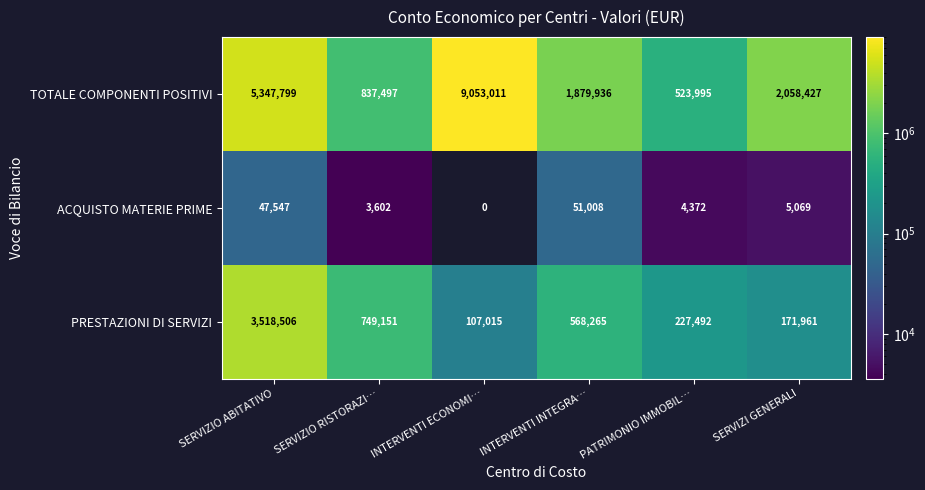

At how many categories does at least one series exceed 896345?

4